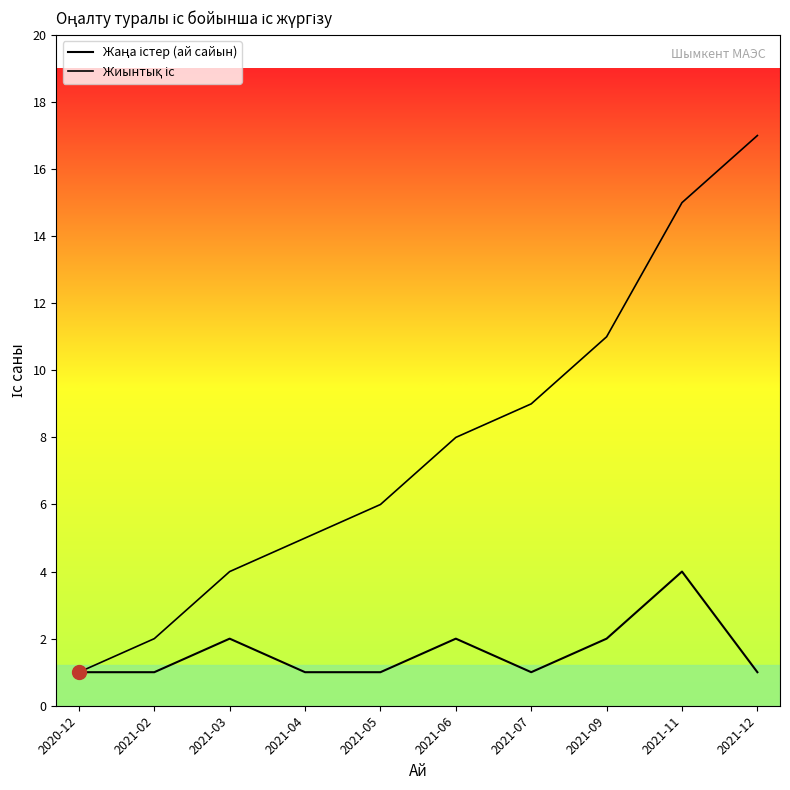

How many Жаңа істер (ай сайын) values are between 1 and 2?

9